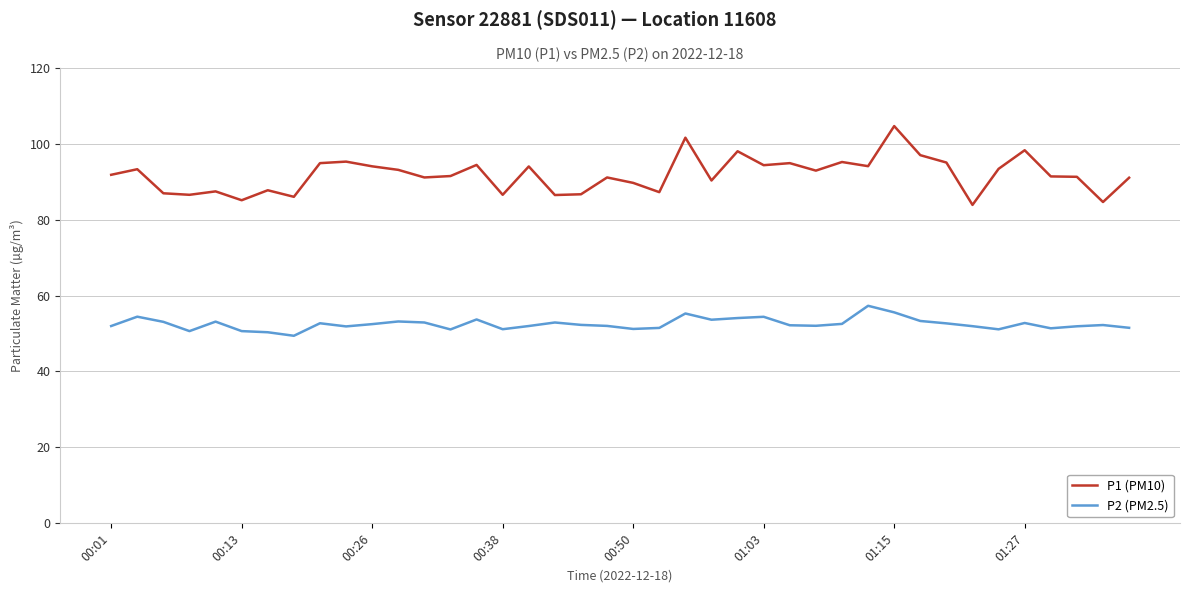

Which series has the widest spread of values?

P1 (PM10)